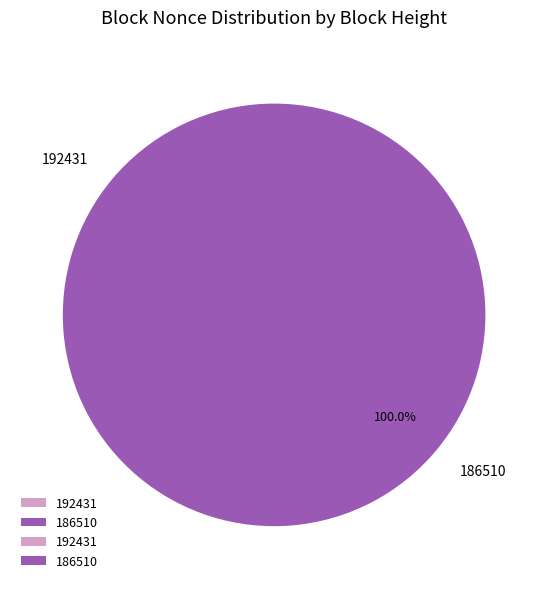

Which slice represents more than half of the pie?

186510